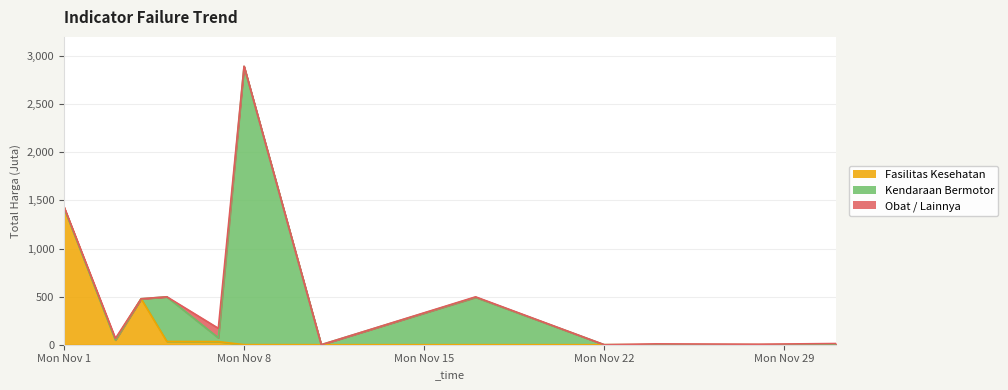

At which label does Kendaraan Bermotor reach its peak?

2021-11-08